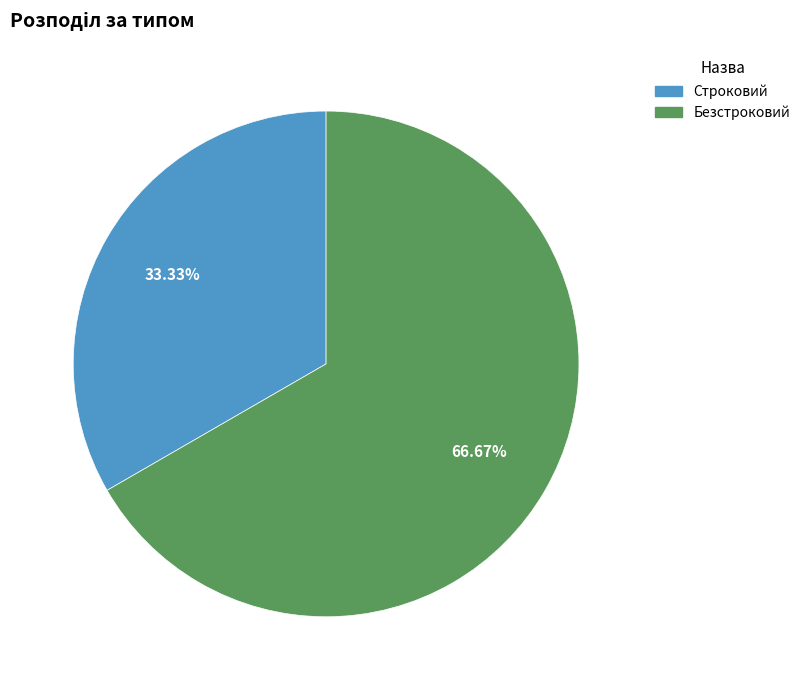

Rank the categories by value from highest to lowest.

Безстроковий, Строковий